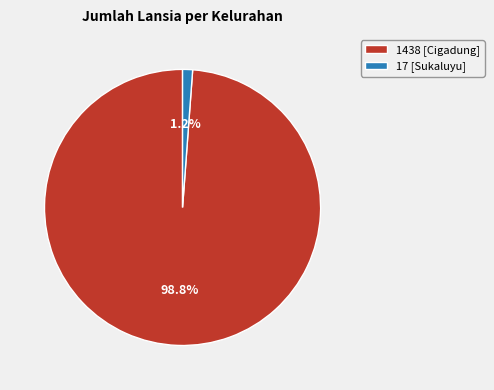

Count the number of slices in the pie.

2